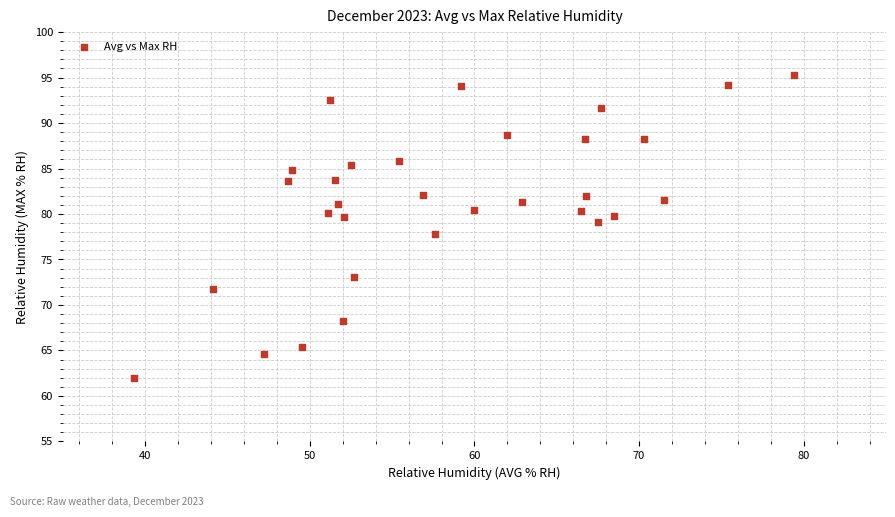

What is the range of X values (max minus min)?

40.1